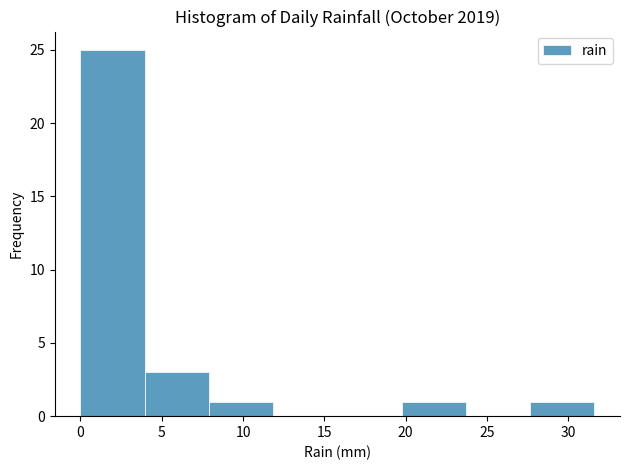

Reading left to right, list every bar in this chart as the range it spans on the x-axis followed by its height. Neither the bar edges nor the heights are printed on the chart, so give them approximately, as read against the axes.

0.00 to 3.95: 25
3.95 to 7.90: 3
7.90 to 11.85: 1
11.85 to 15.80: 0
15.80 to 19.75: 0
19.75 to 23.70: 1
23.70 to 27.65: 0
27.65 to 31.60: 1